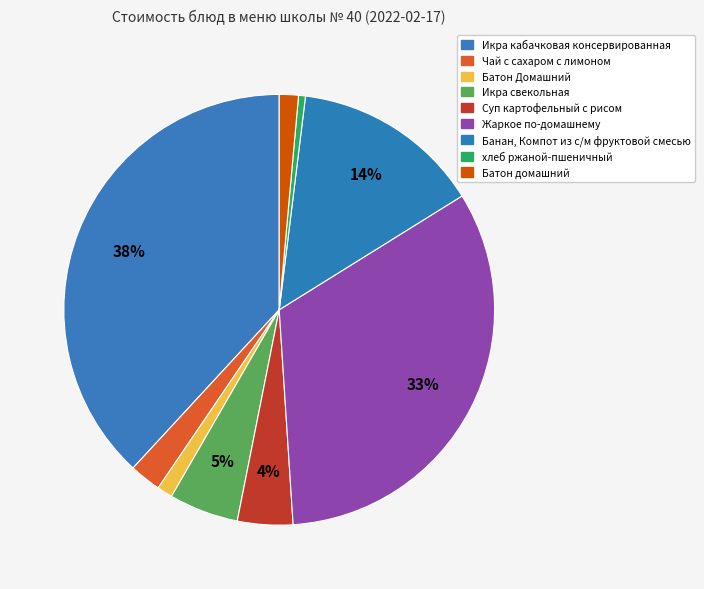

How many slices are in this pie chart?

9